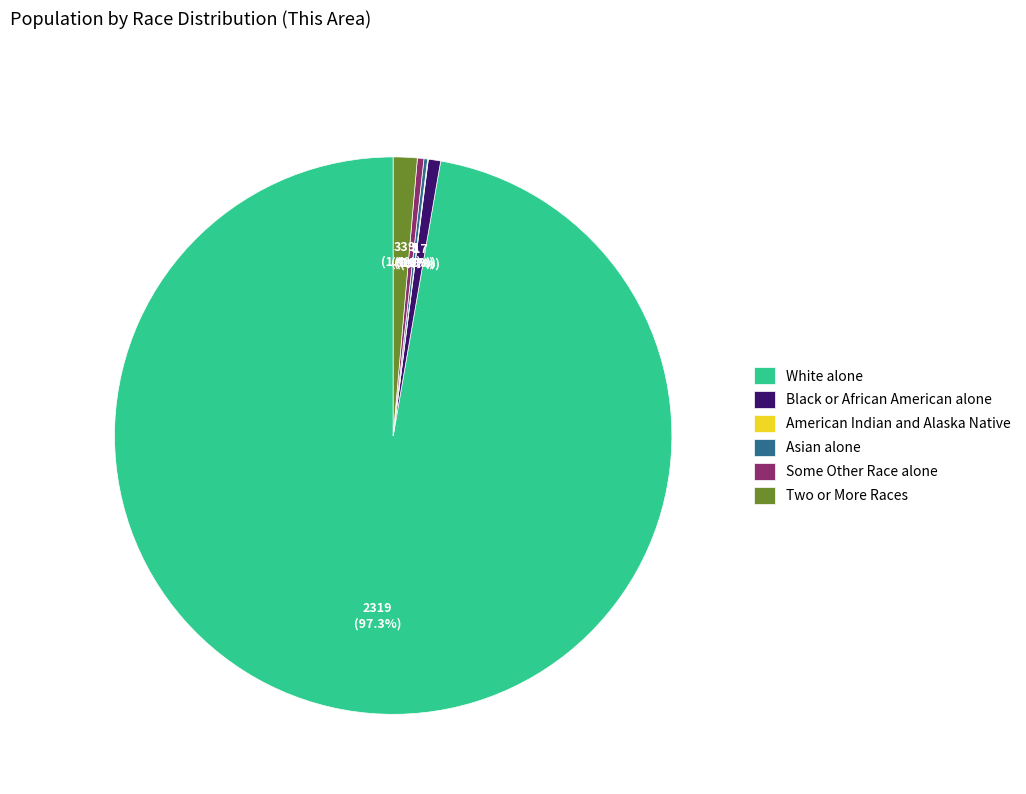

Does any single category account for the majority?

Yes